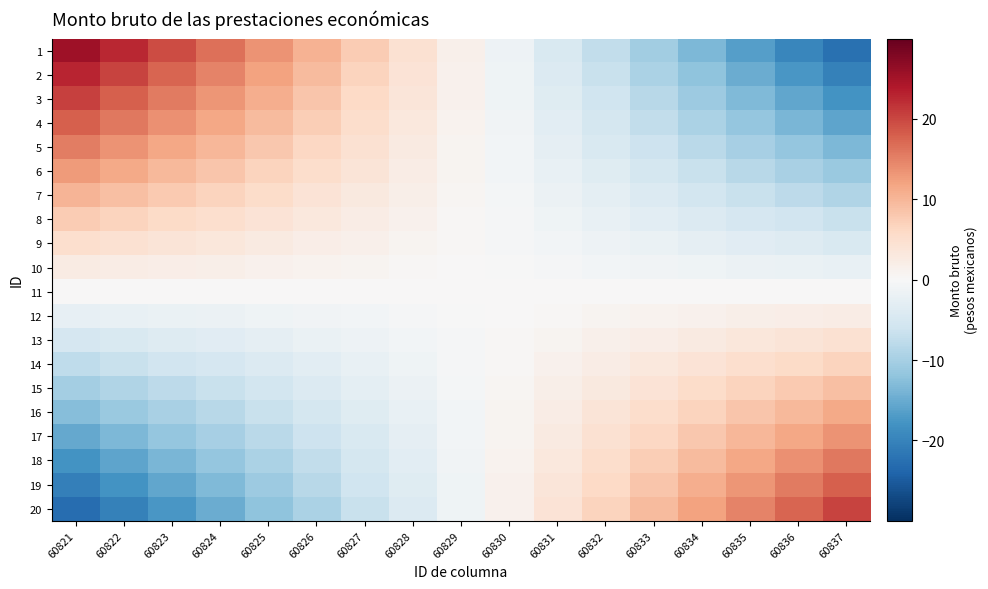

What is the maximum value shown in the chart?

25.5